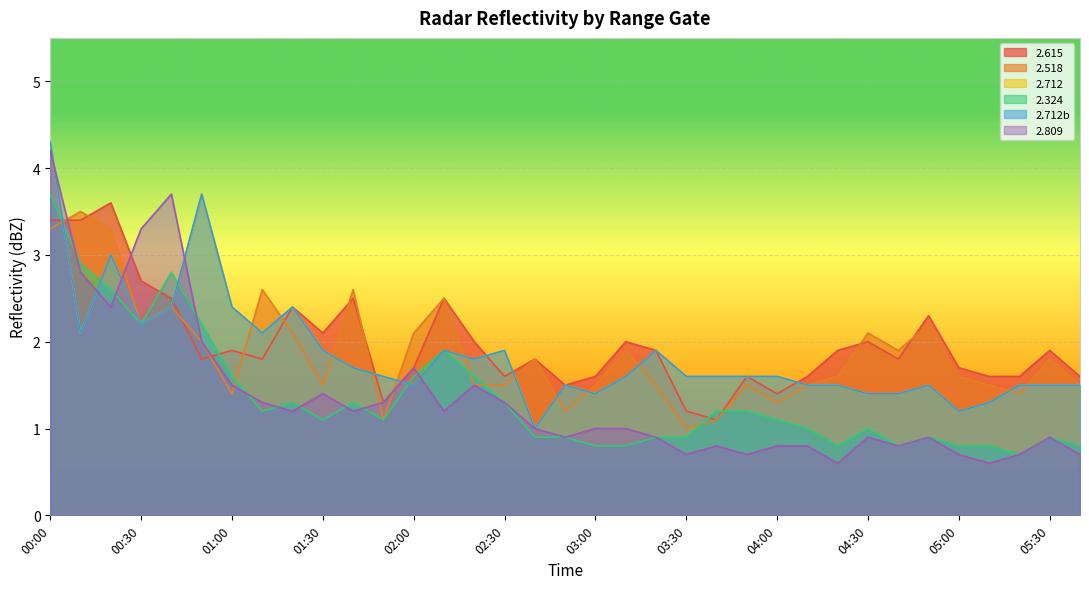

At which category is the sum across all series the highest?

00:00